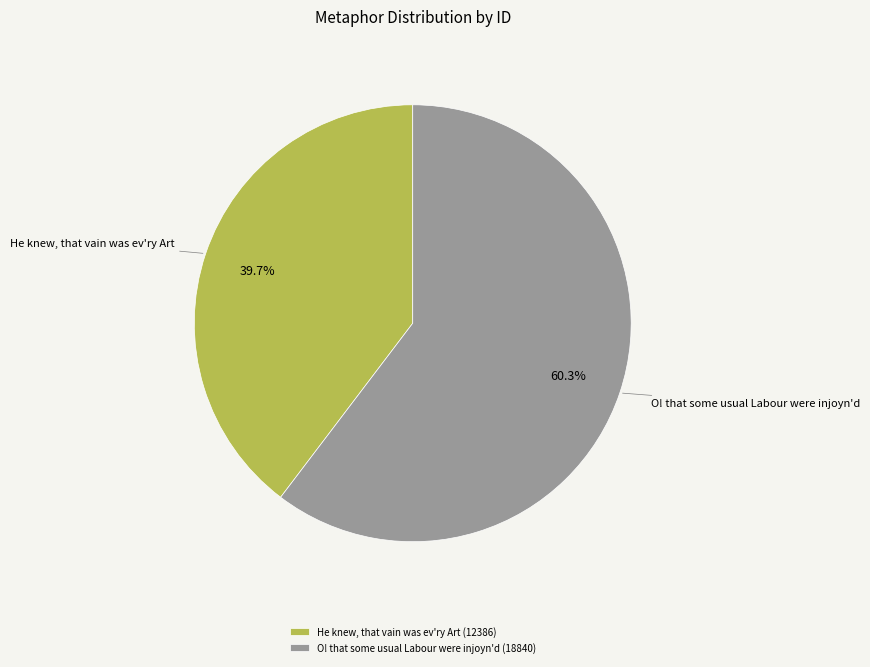

To the nearest percent, what is the difference between the He knew, that vain was ev'ry Art and O! that some usual Labour were injoyn'd slice percentages?

21%